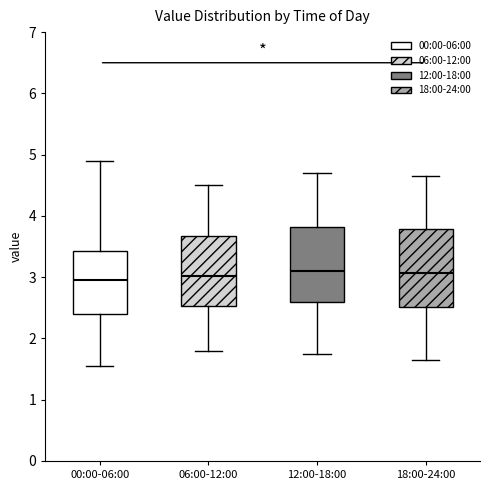

Reading left to right, transcribe this box plot: for each box, give where its median line is, the range the box spans, and where its two whiskers end, as read against the y-axis. The values are not printed on the chart, so give them approximately, as read against the axis.

00:00-06:00: median 3.0, box 2.4 to 3.4, whiskers 1.6 to 4.9
06:00-12:00: median 3.0, box 2.5 to 3.7, whiskers 1.8 to 4.5
12:00-18:00: median 3.1, box 2.6 to 3.8, whiskers 1.8 to 4.7
18:00-24:00: median 3.1, box 2.5 to 3.8, whiskers 1.7 to 4.7